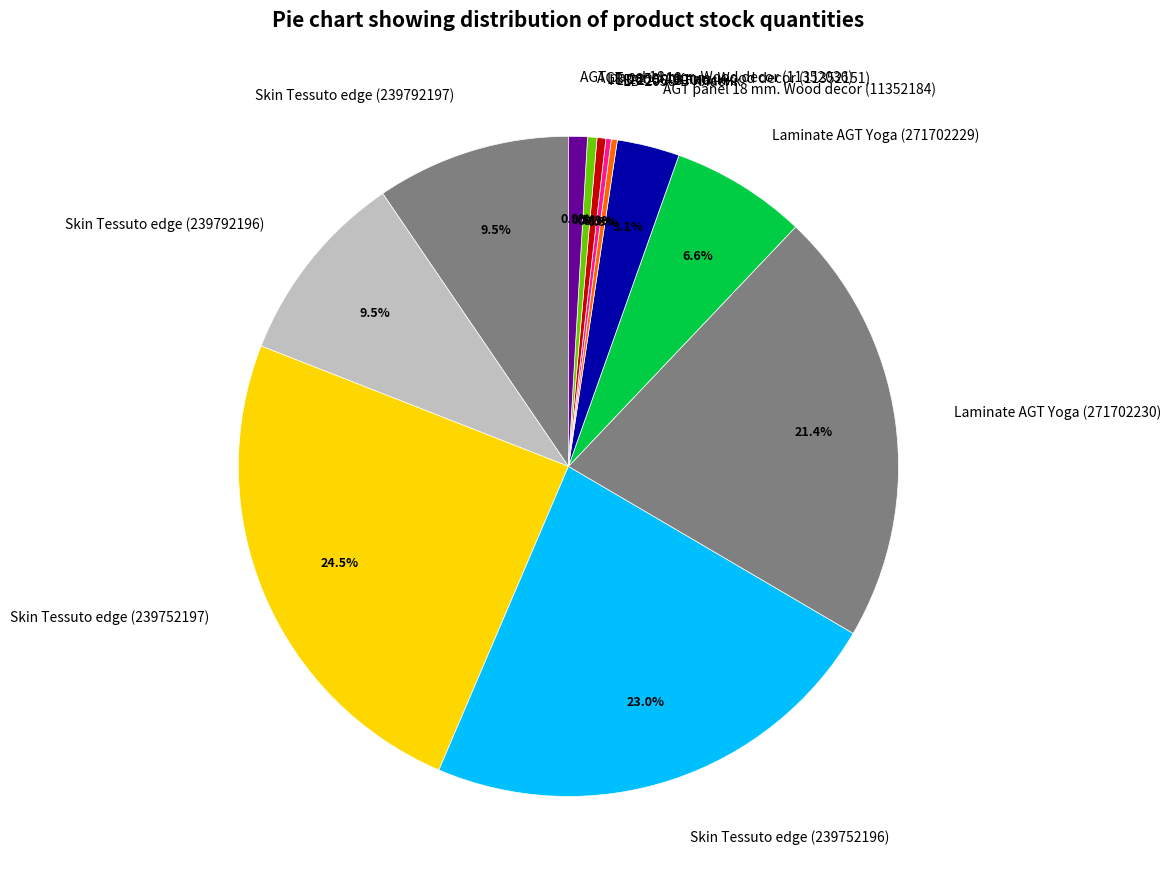

Is Skin Tessuto edge (239752196) the majority of the pie?

No